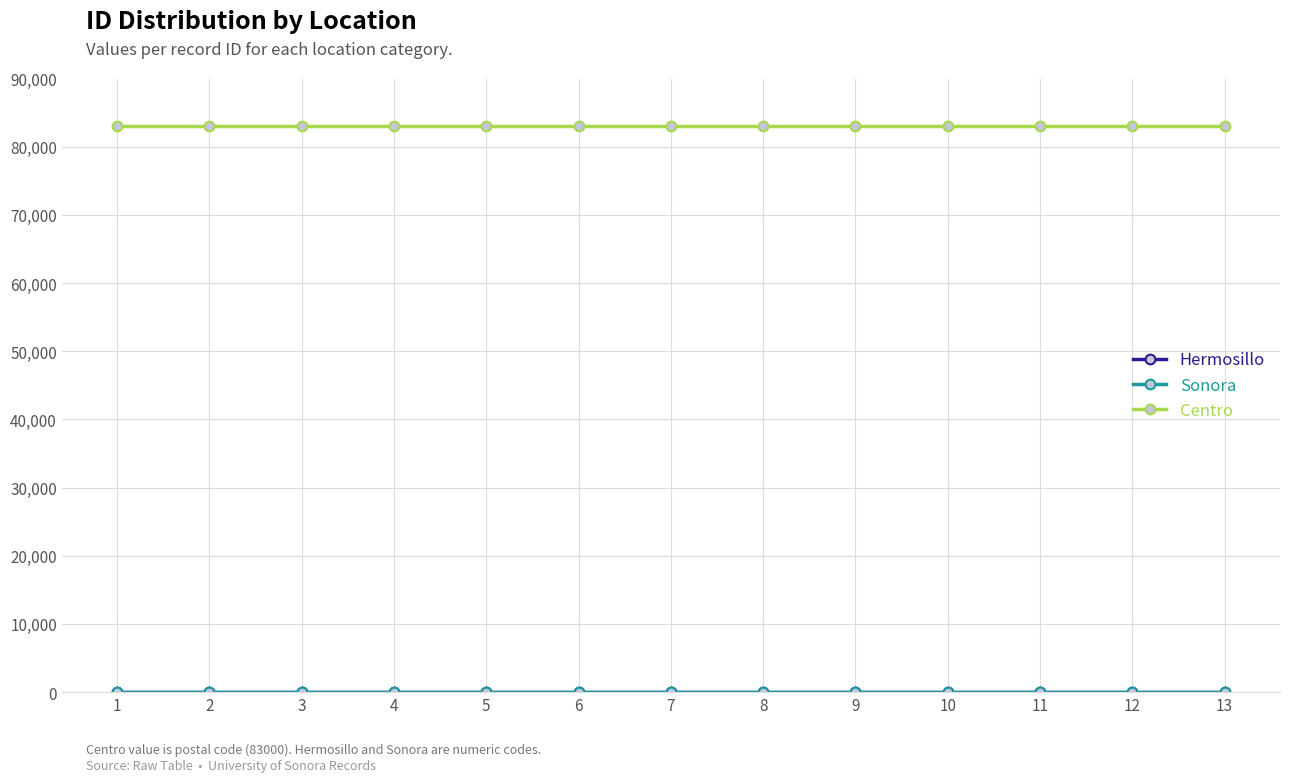

What is the maximum value shown in the chart?

83000